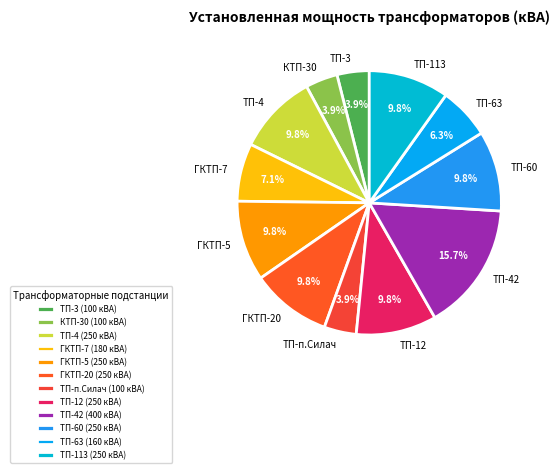

To the nearest percent, what is the combined percentage of ТП-42 and ТП-п.Силач?

20%